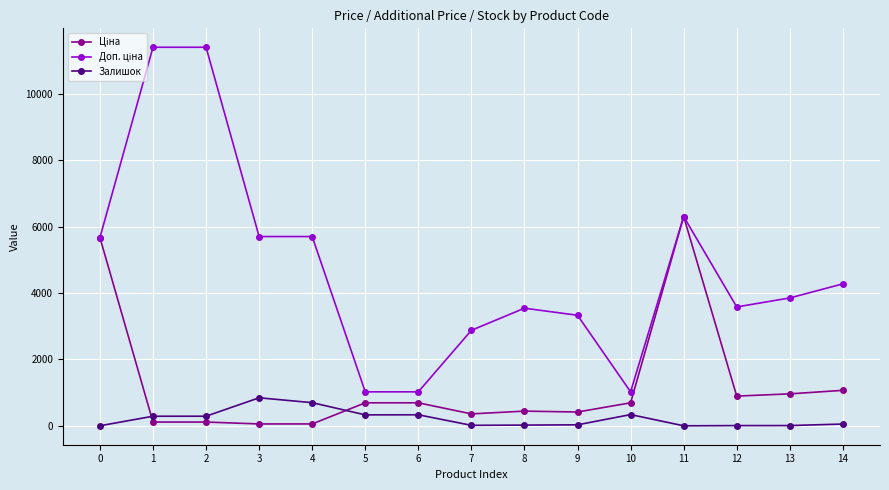

What is the greatest value displayed?

11410.0